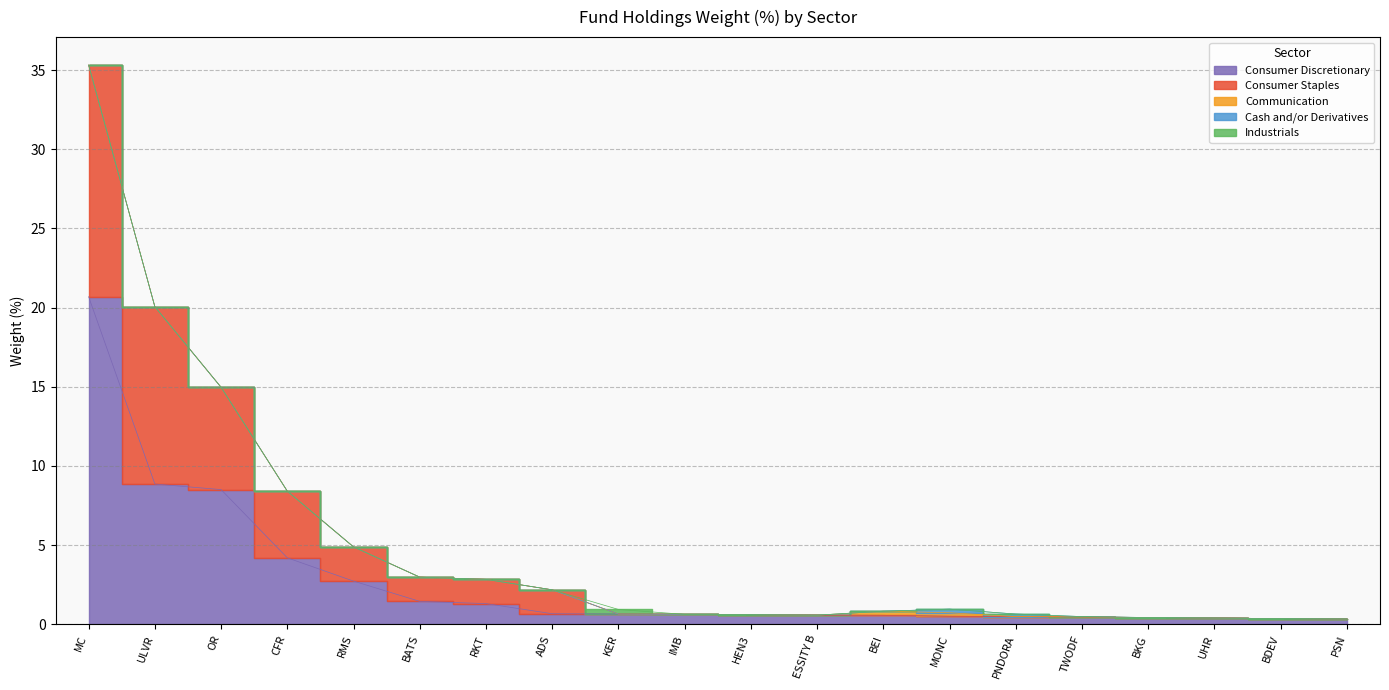

At ESSITY B, list the series in order from largest to smallest.

Consumer Discretionary, Consumer Staples, Communication, Cash and/or Derivatives, Industrials